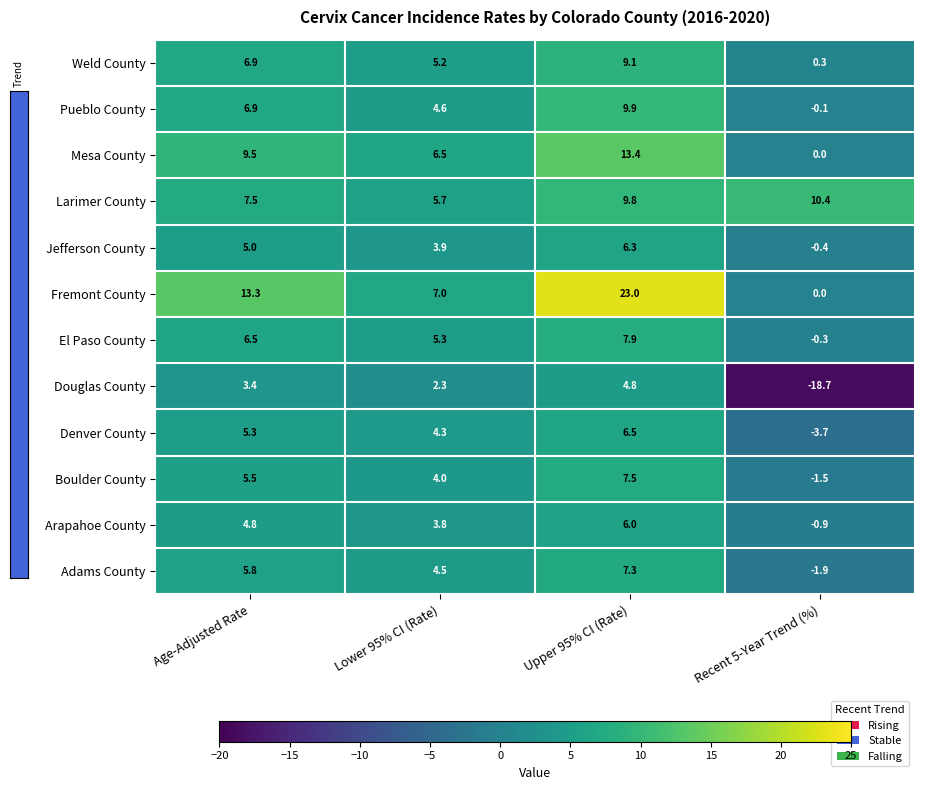

Between Age-Adjusted Rate and Recent 5-Year Trend (%), which series saw the biggest shift?

Douglas County